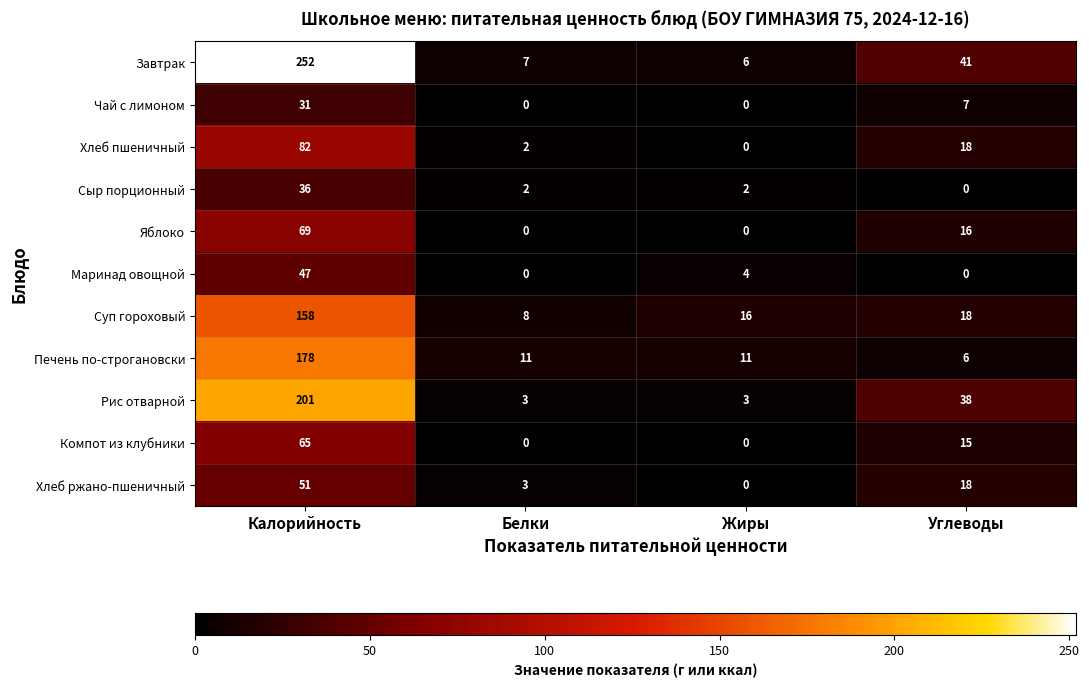

What is the total value across all series at Углеводы?

177